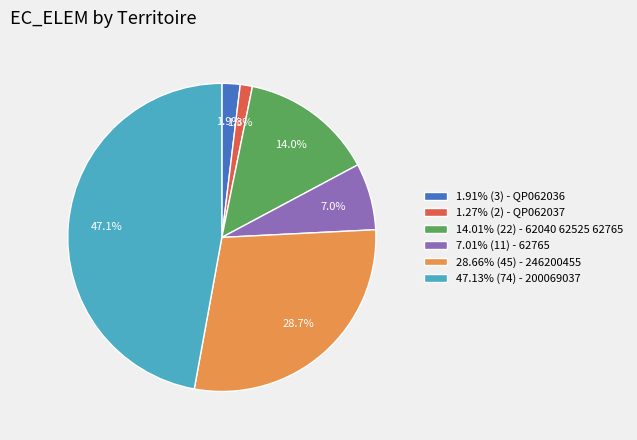

To the nearest percent, what is the difference between the largest and smallest slice percentages?

46%